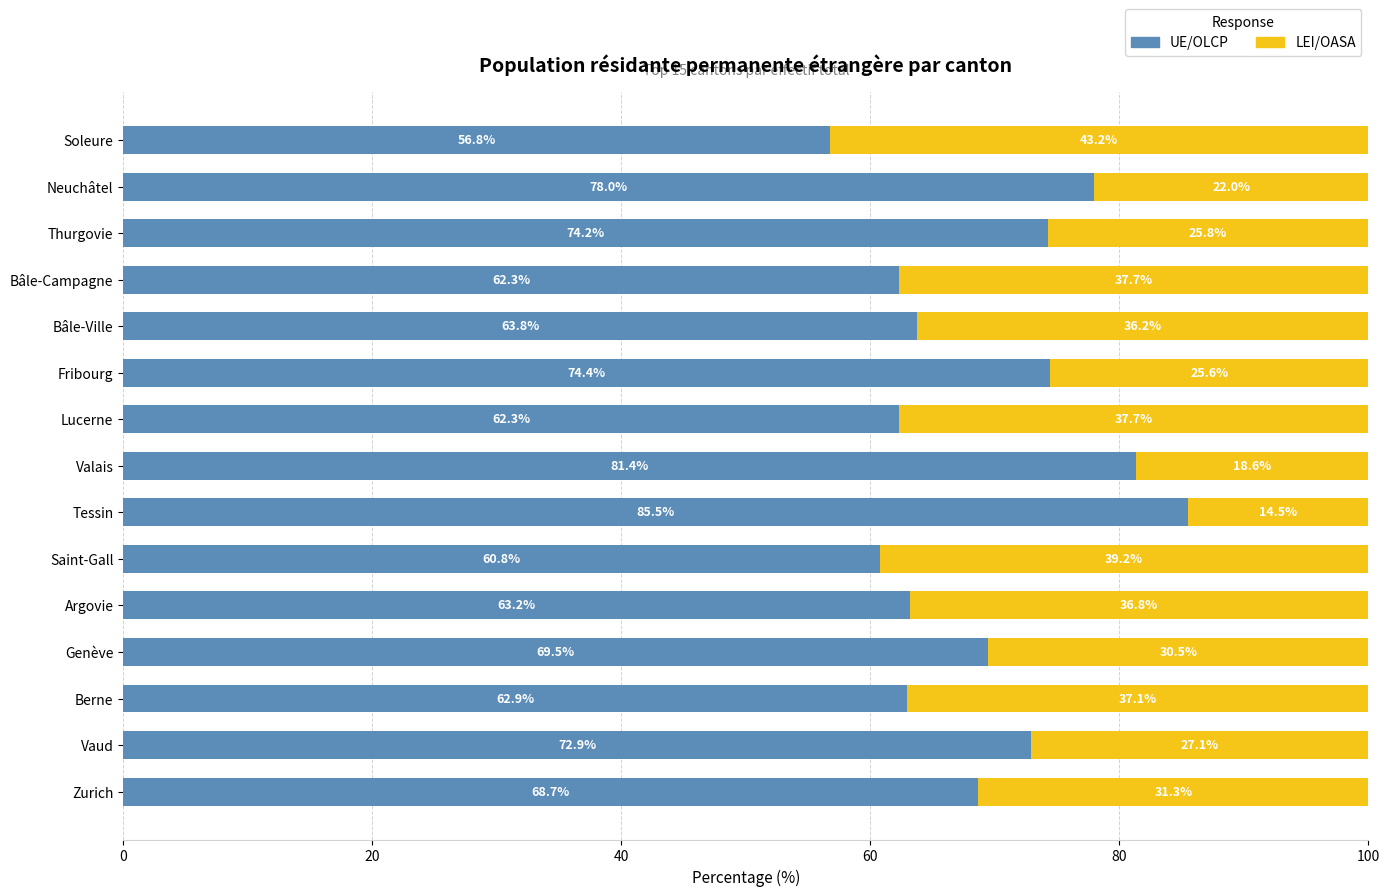

What is the total value across all series at Soleure?

100.0